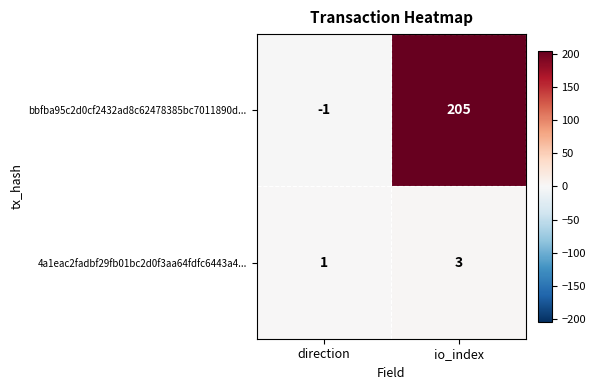

What is the sum of the 4a1eac2fadbf29fb01bc2d0f3aa64fdfc6443a4... values at direction and io_index?

4